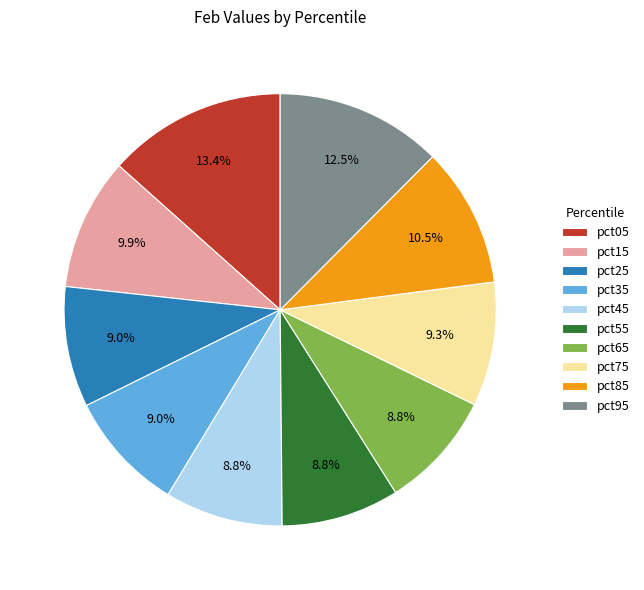

To the nearest percent, what is the combined percentage of pct45 and pct25?

18%